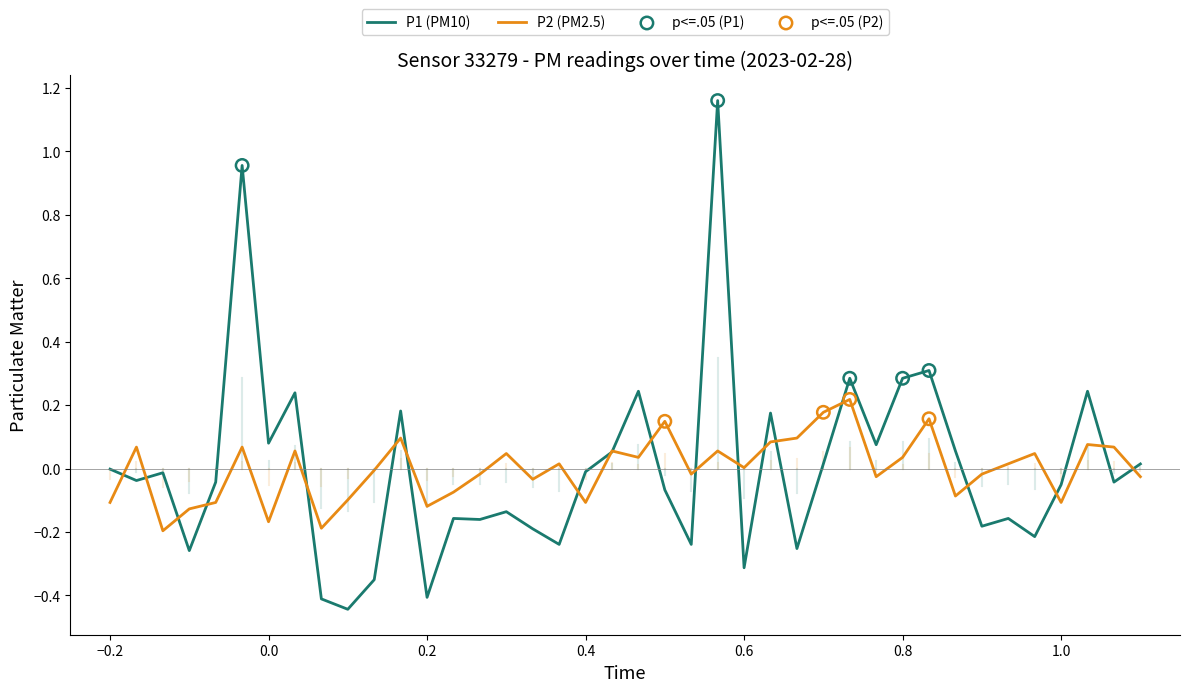

Rank the series by their maximum value, from lowest to highest.

P2 (PM2.5), P1 (PM10)